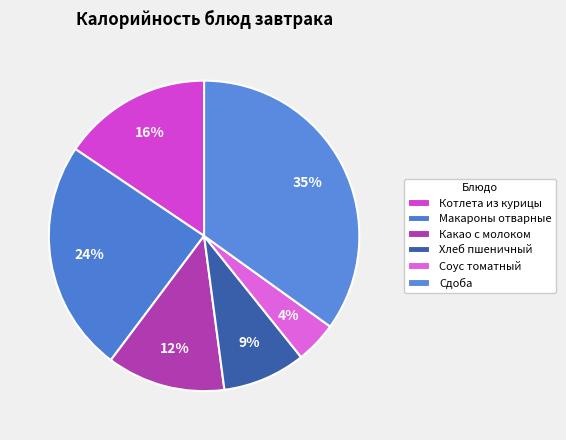

Rank the categories by value from lowest to highest.

Соус томатный, Хлеб пшеничный, Какао с молоком, Котлета из курицы, Макароны отварные, Сдоба